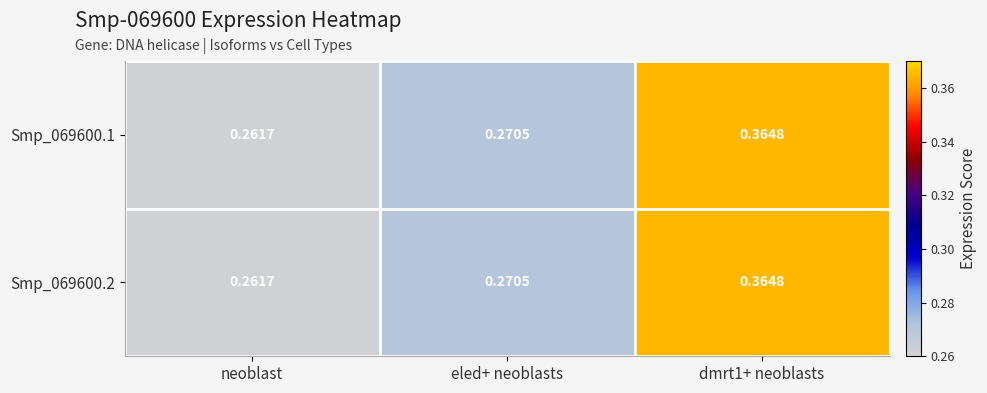

At which label does Smp_069600.2 reach its minimum?

neoblast